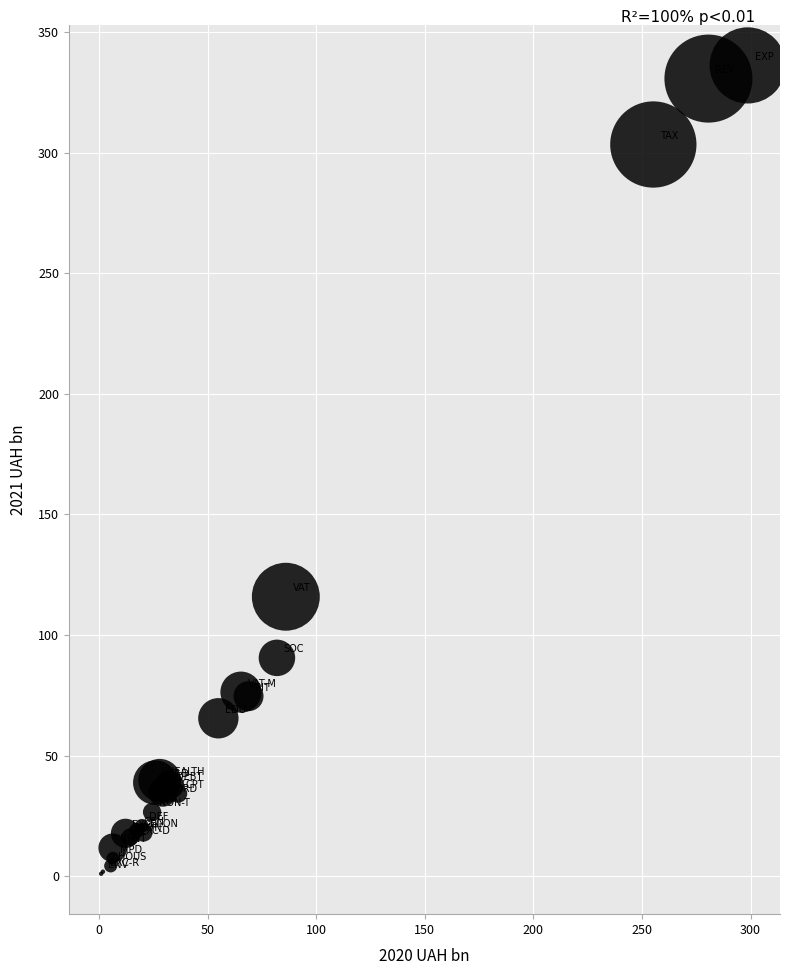

What Y value in the scatter plot is closest to 168?

115.9